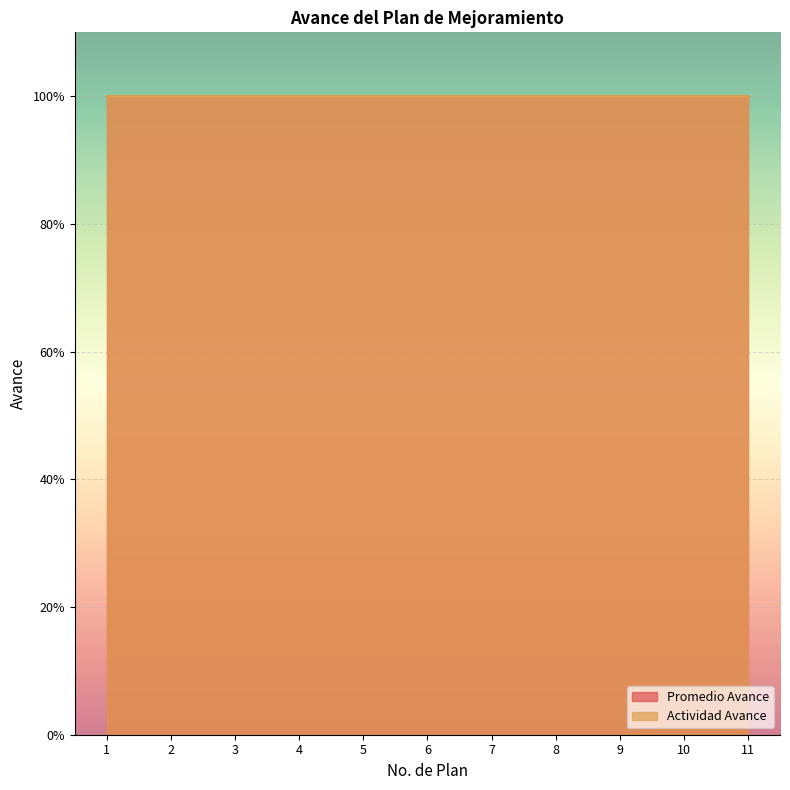

True or false: Actividad Avance and Promedio Avance cross at least once.

False